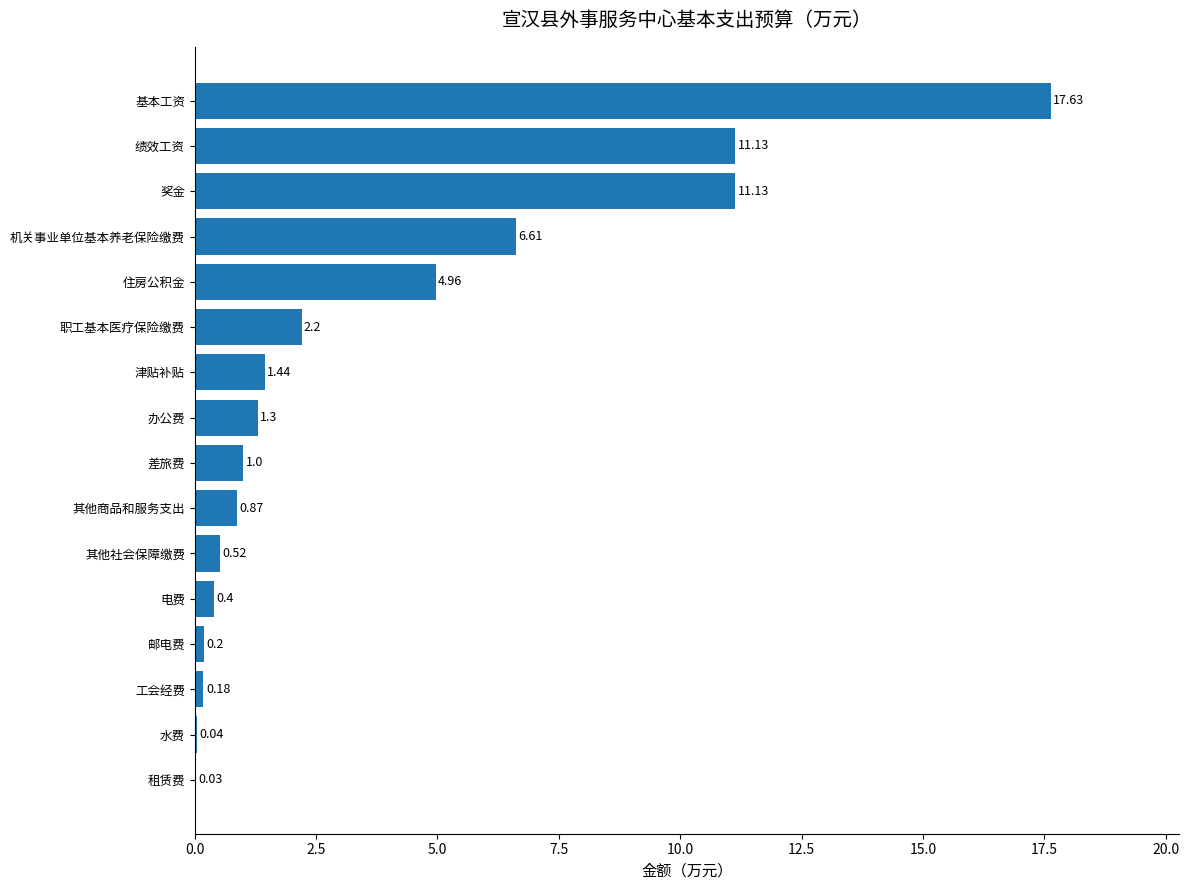

What is the sum of the values at 职工基本医疗保险缴费 and 租赁费?

2.2